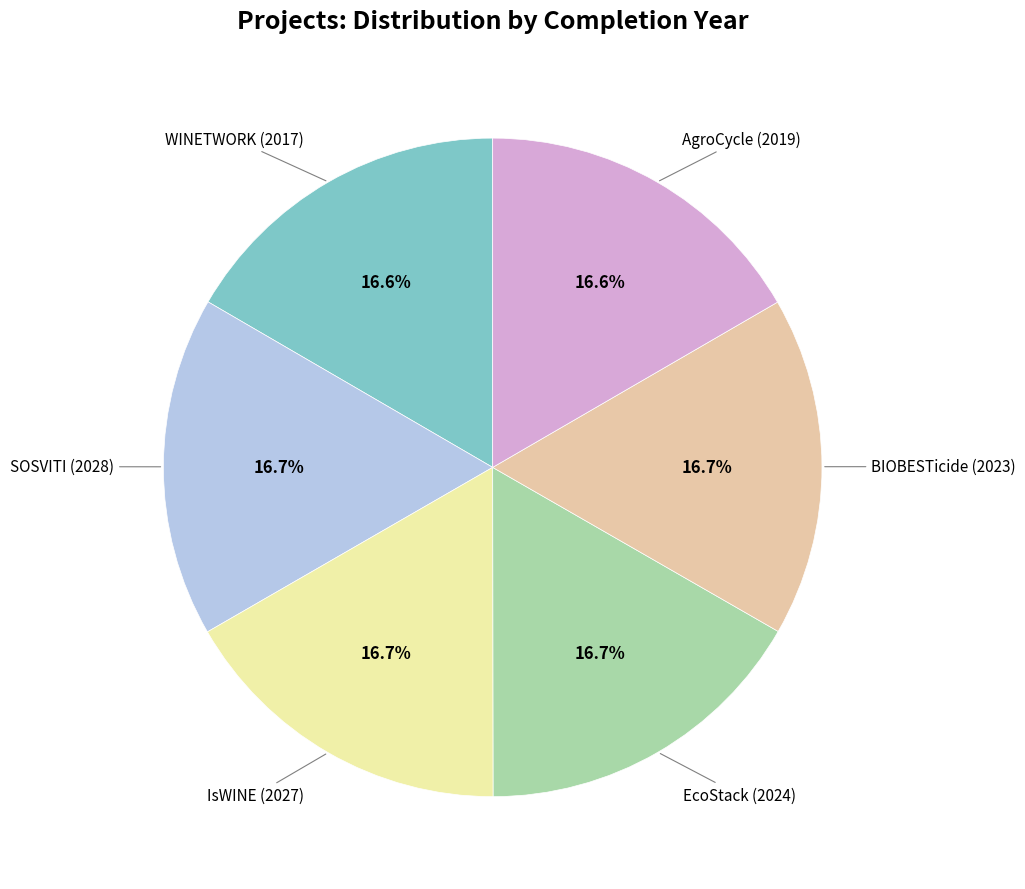

Is AgroCycle (2019) the majority of the pie?

No